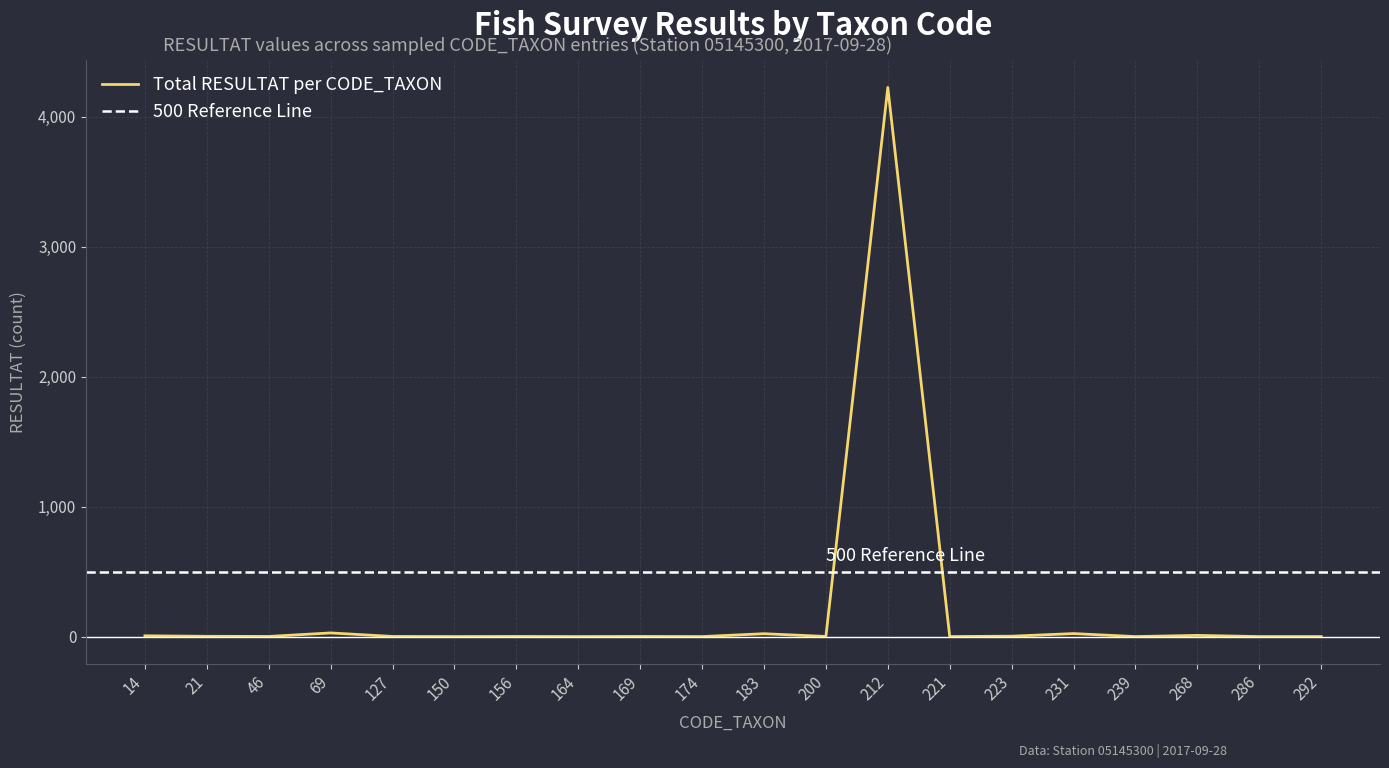

Reading left to right, what are all the values shown in this chart?

14=6	21=2	46=1	69=28	127=1	150=0	156=1	164=0	169=1	174=0	183=22	200=1	212=4227	221=0	223=3	231=23	239=0	268=9	286=0	292=0